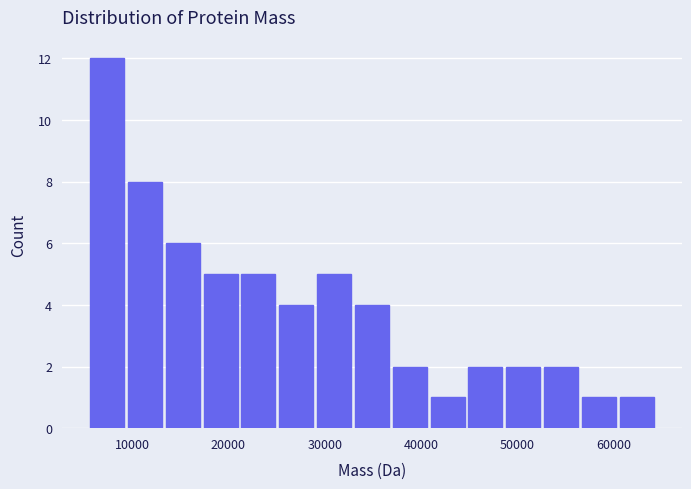

Around what value on the x-axis is the tallest bar? Give the approximate position of its centre, as read against the axis.

7000